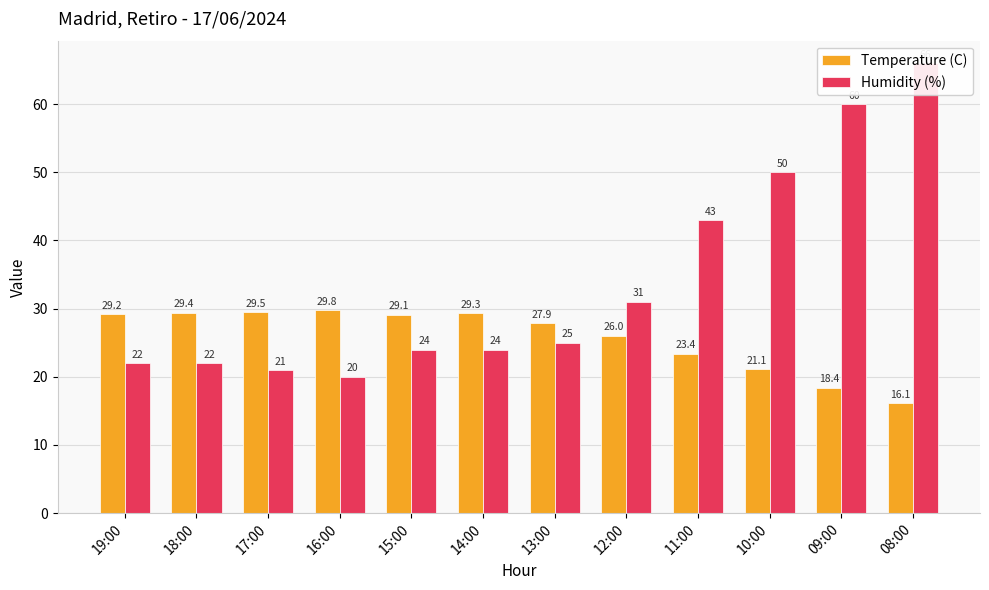

What is the label of the 11th bar from the right?

18:00